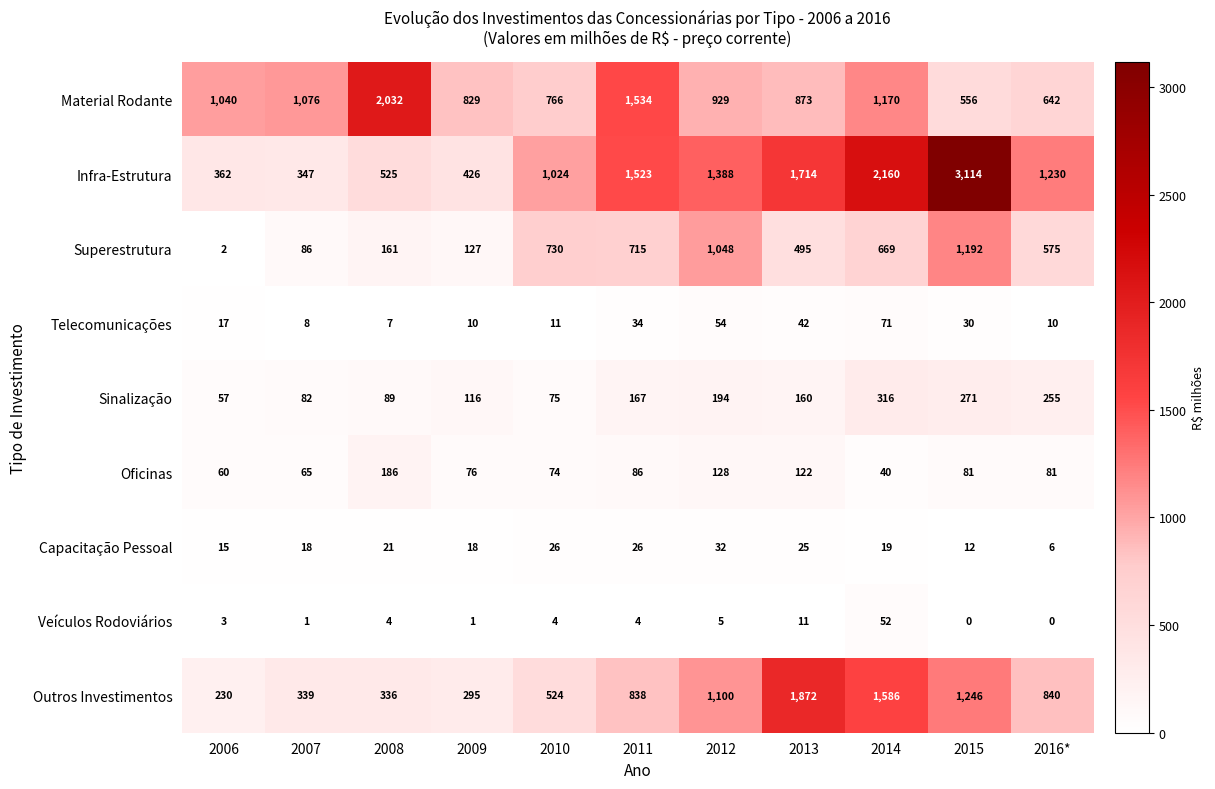

What is the total value across all series at 2015?

6502